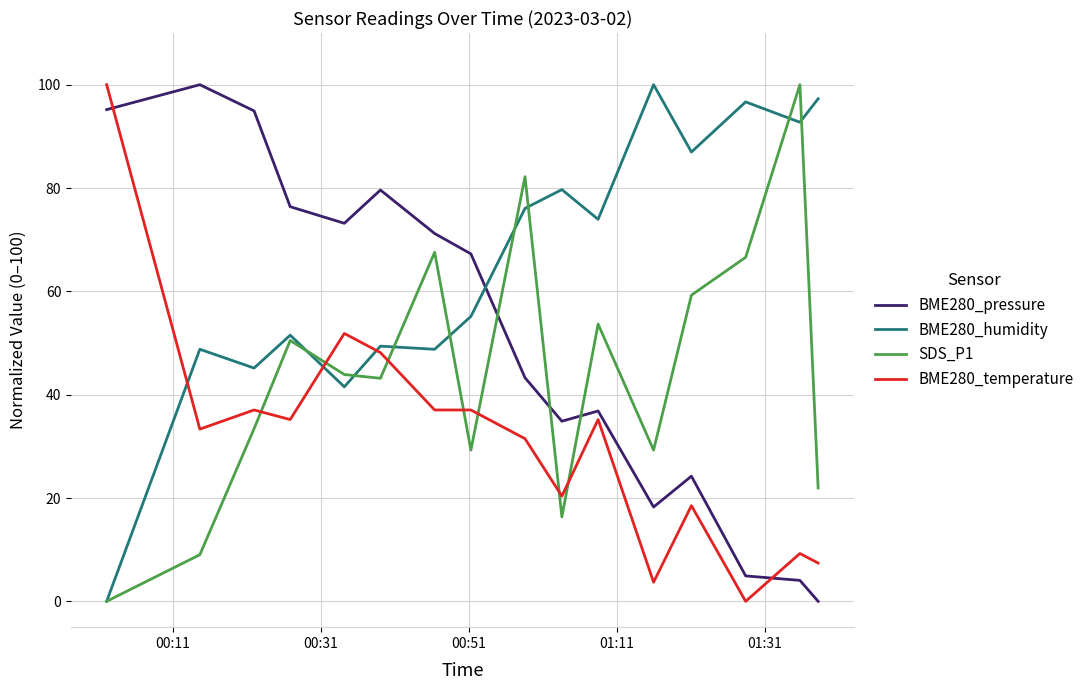

What is the maximum value for BME280_temperature?

100.0